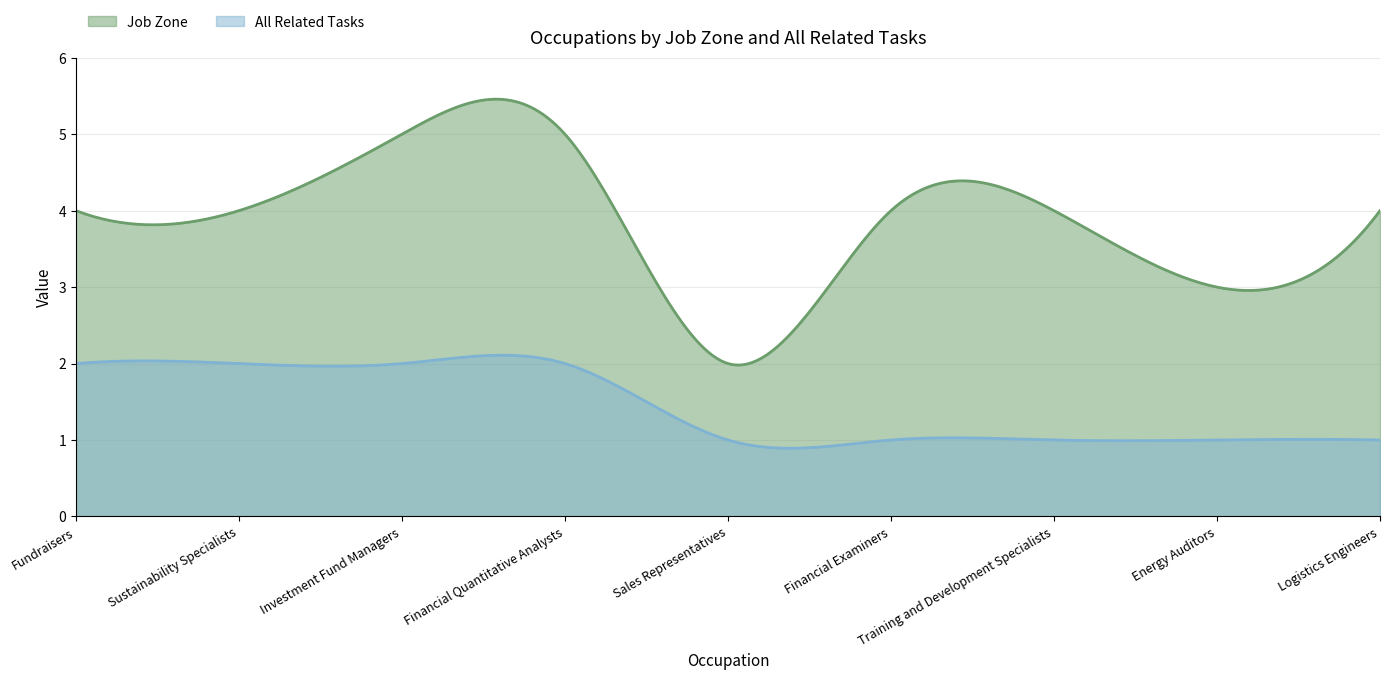

Which has a higher value, Sales Representatives or Energy Auditors?

Energy Auditors